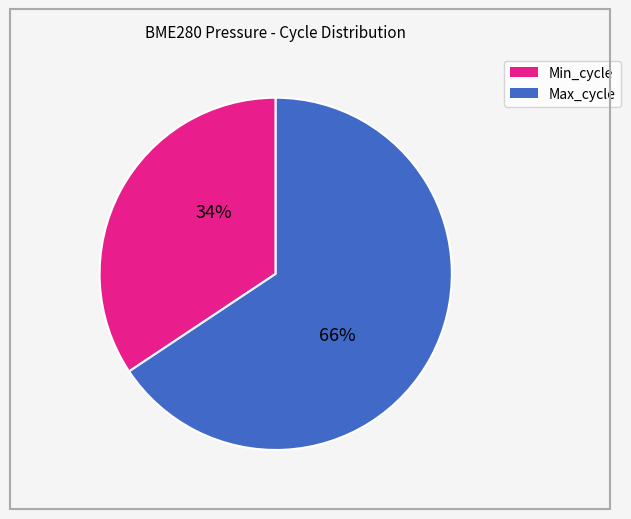

What percentage is the Min_cycle slice, to the nearest percent?

34%